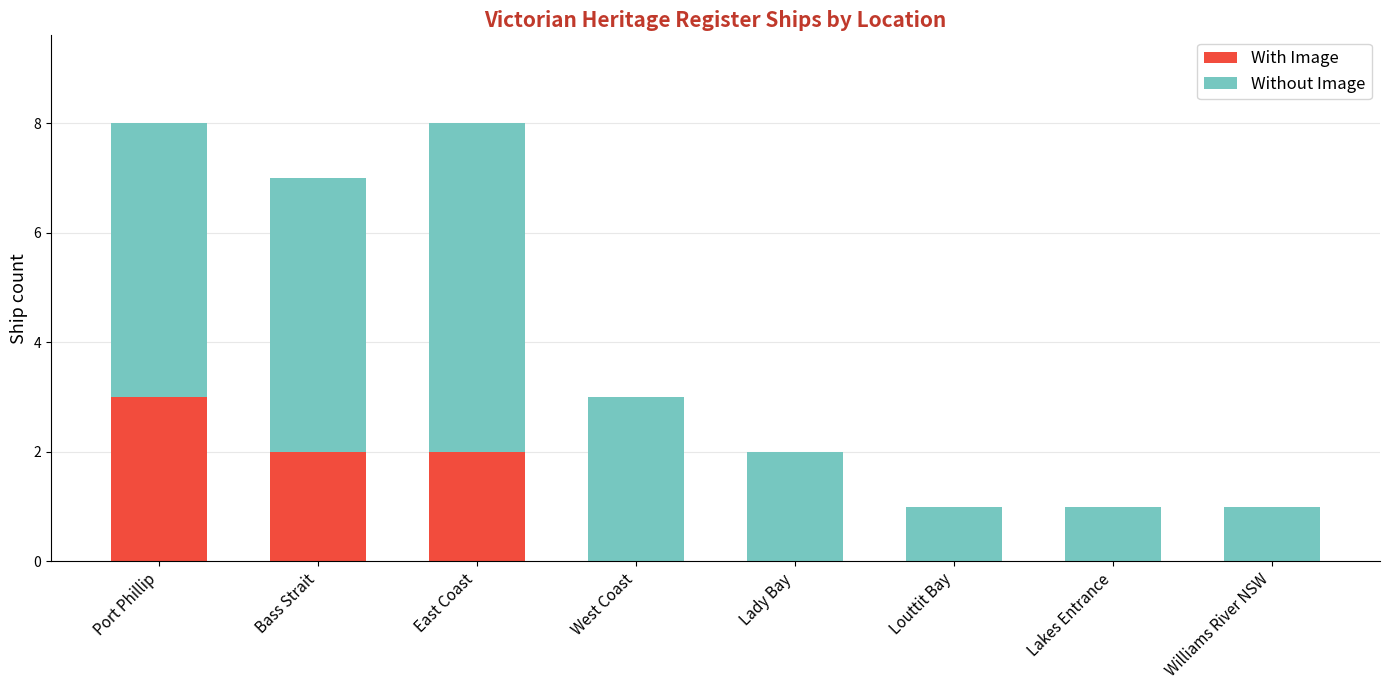

What is the total value across all series at West Coast?

3